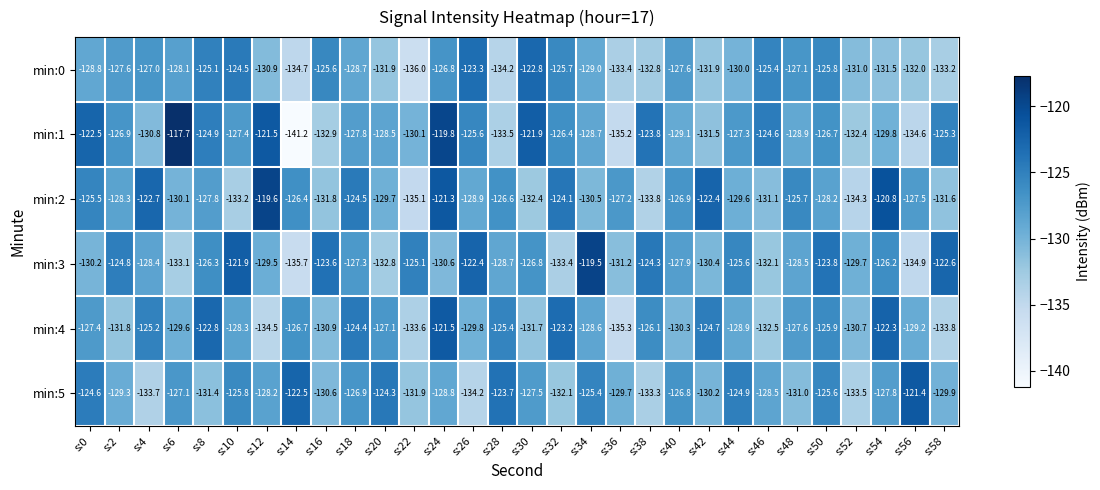

How many series are shown in this chart?

6